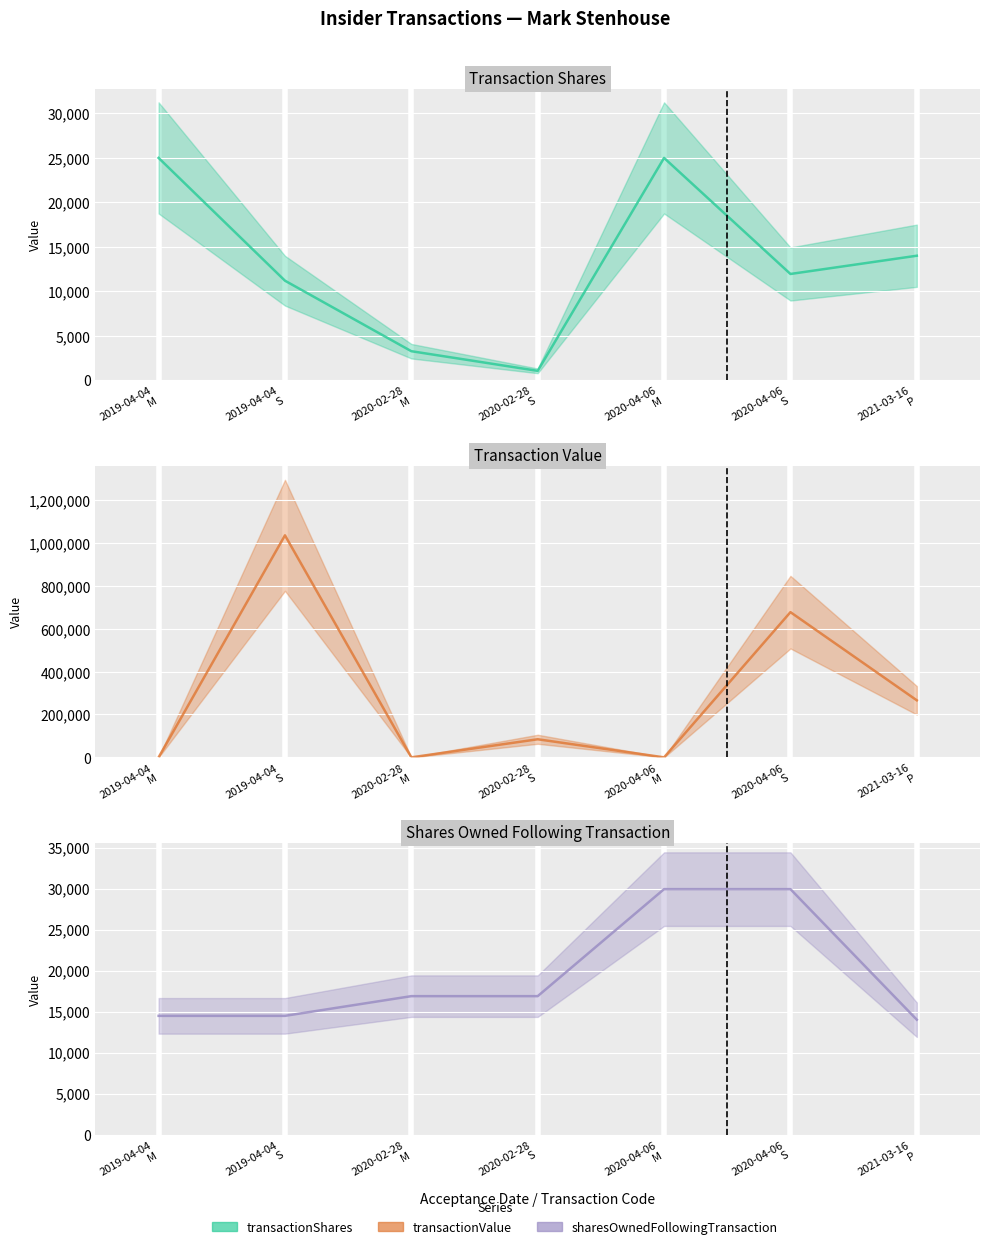

What is the sum of all transactionValue values?

2063392